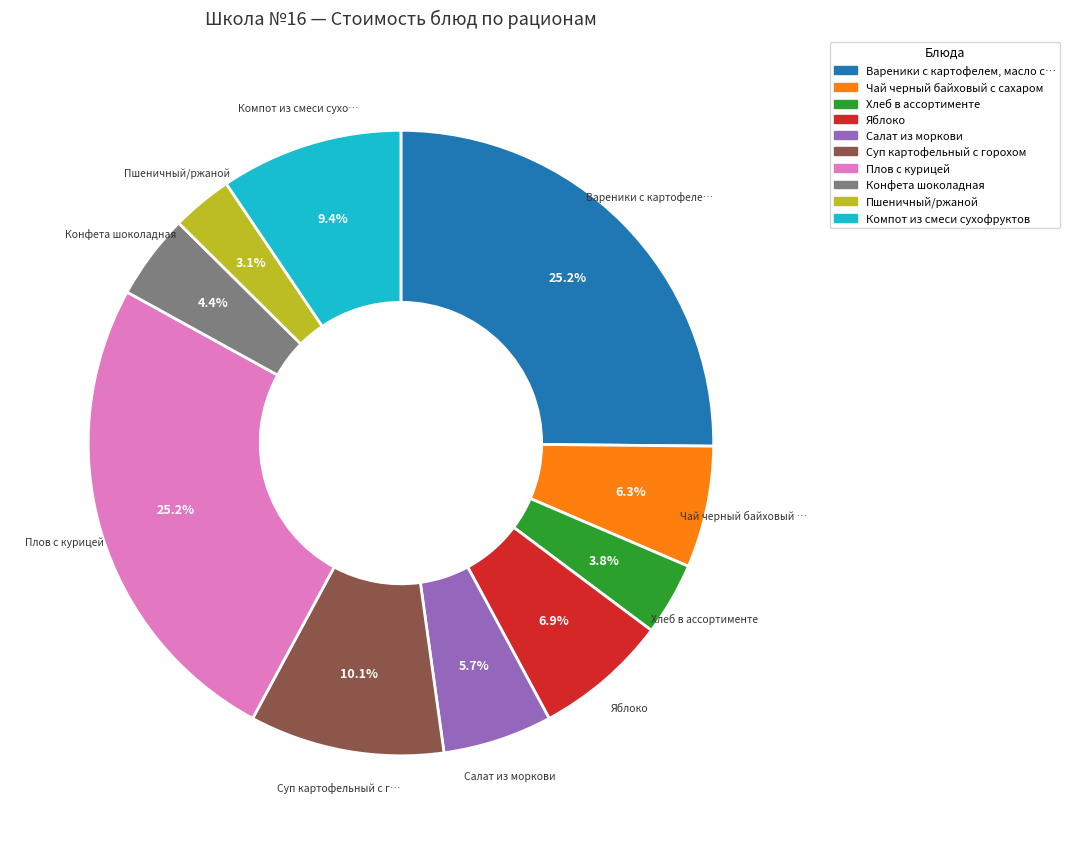

Does any single category account for the majority?

No